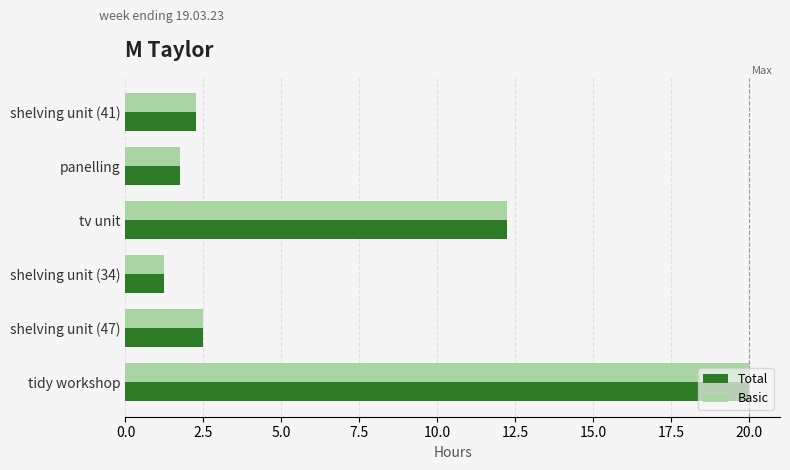

The Total series shows 1.2 at shelving unit (34). True or false?

True